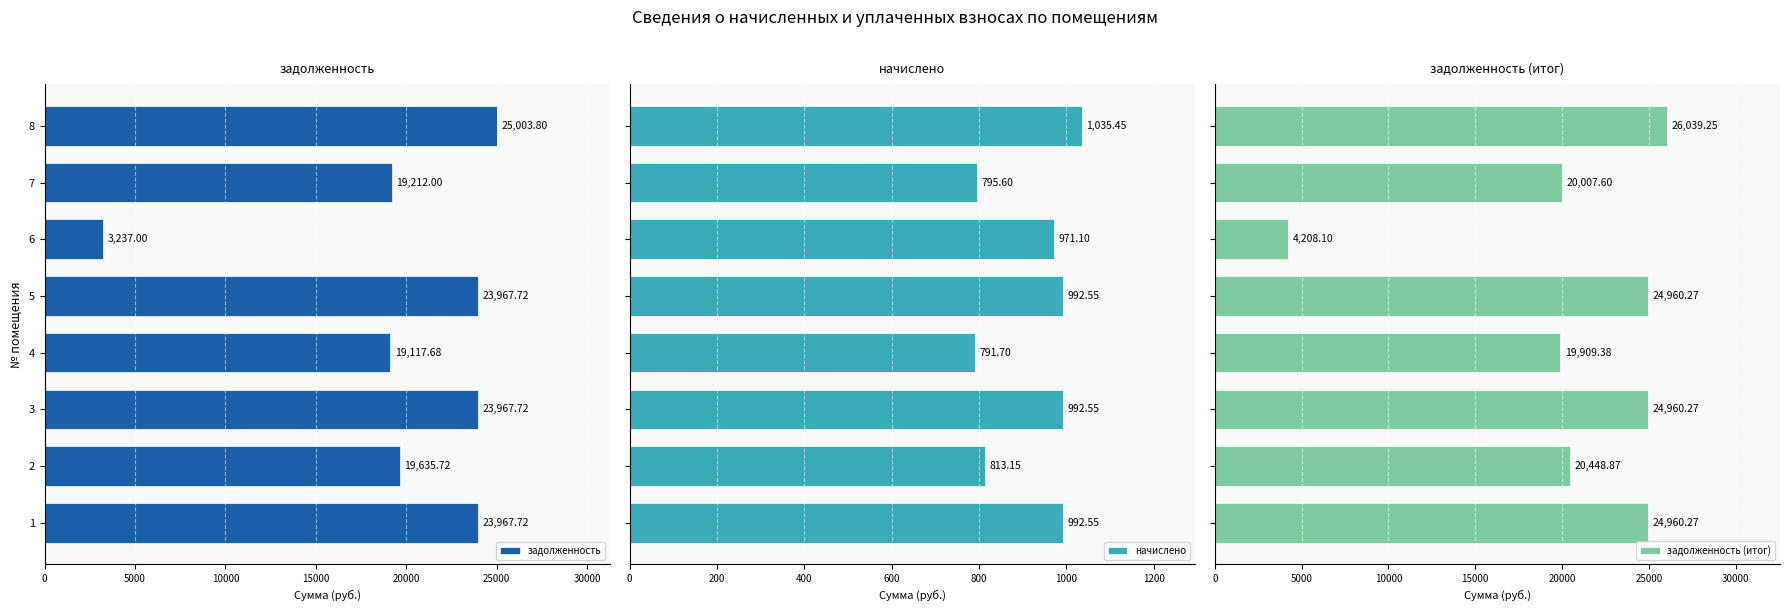

What are all the series names shown in the legend?

задолженность, начислено, задолженность (итог)